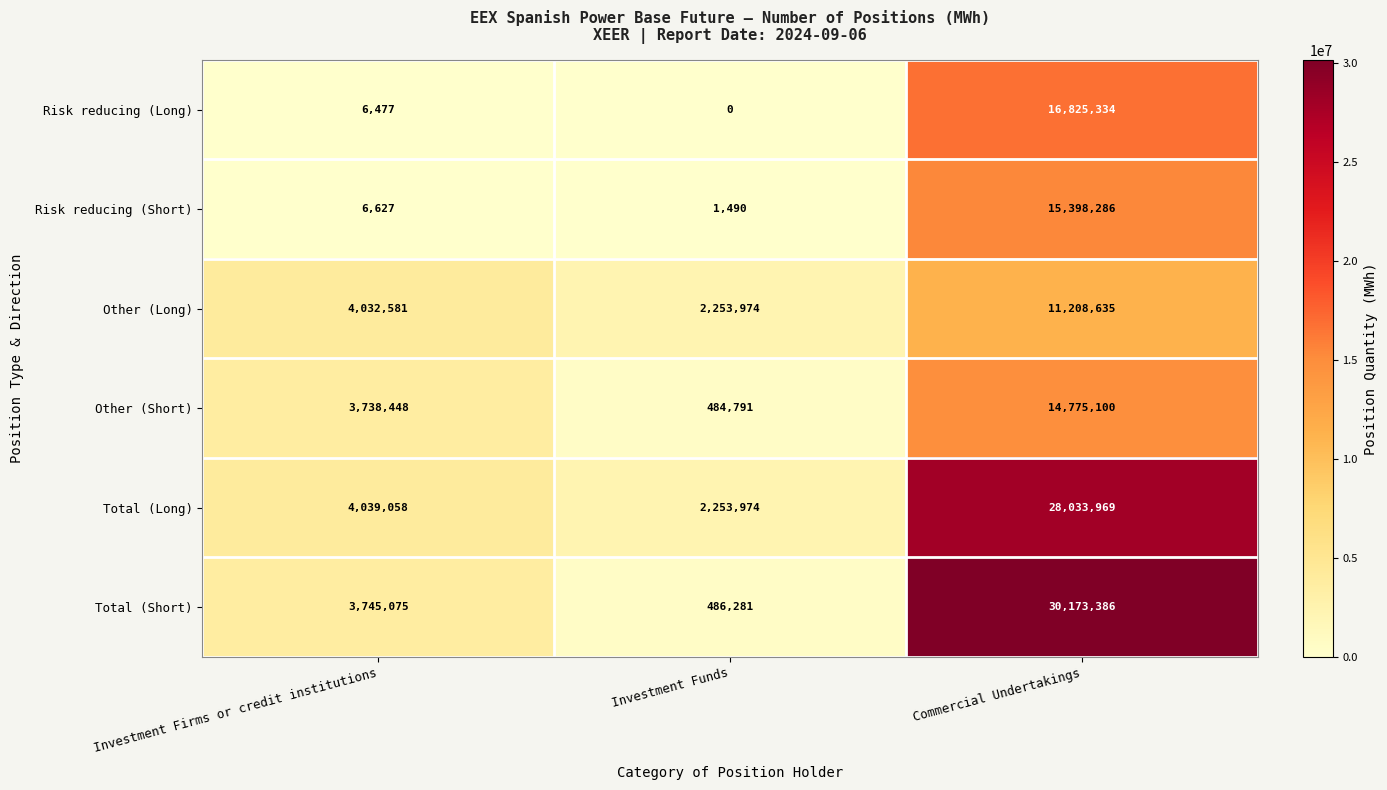

Count the number of categories in the chart.

3